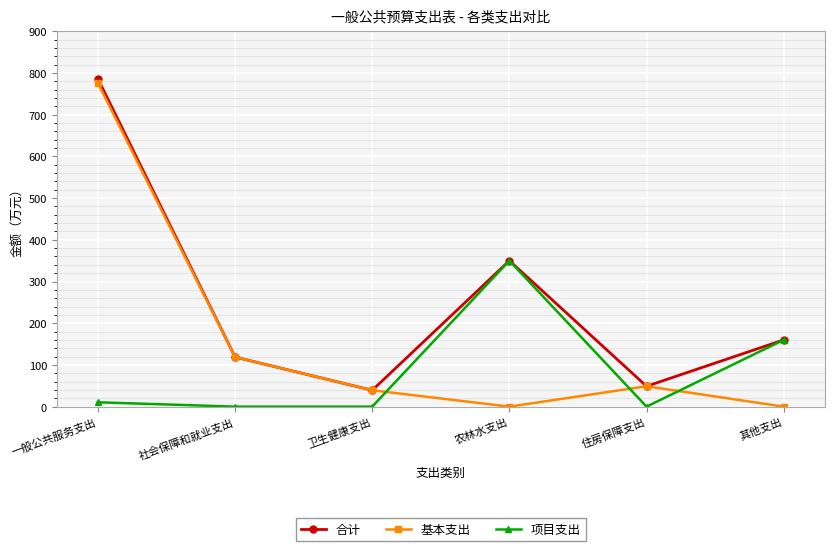

Which series changed the most between 一般公共服务支出 and 住房保障支出?

合计